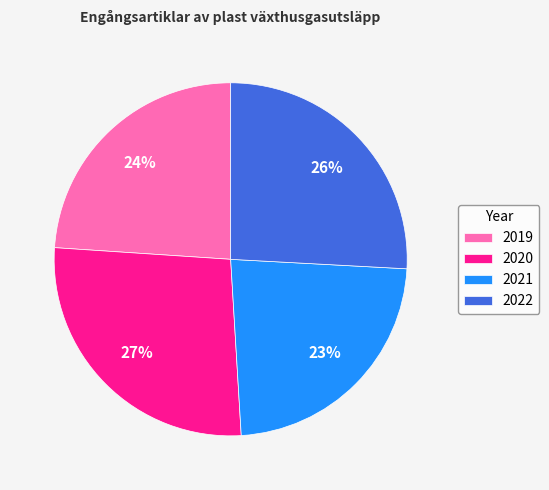

To the nearest percent, what is the difference between the 2021 and 2020 slice percentages?

4%